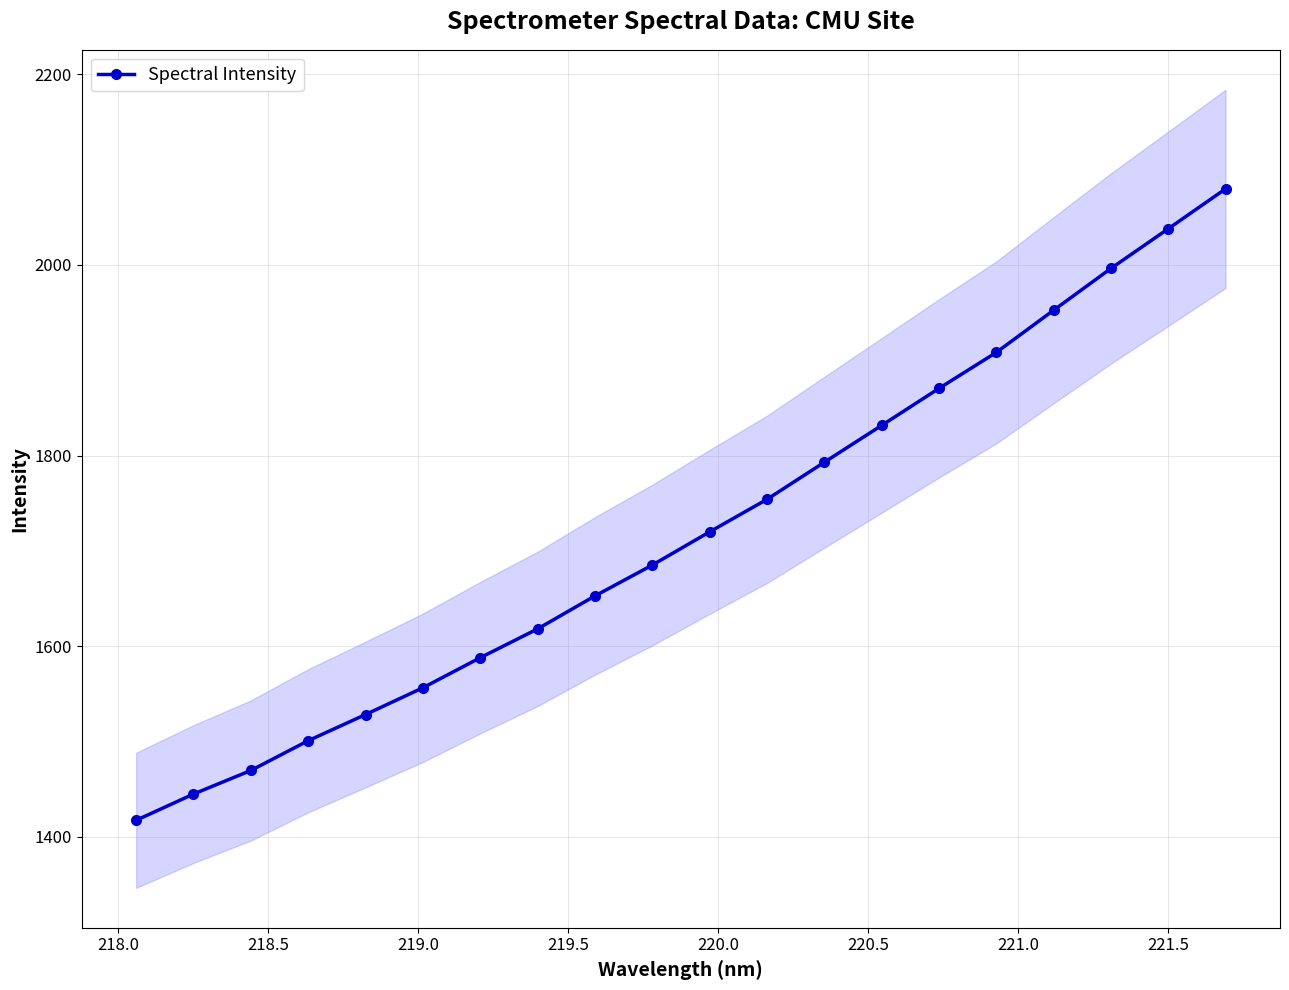

What is the maximum value for Spectral Intensity?

2079.8